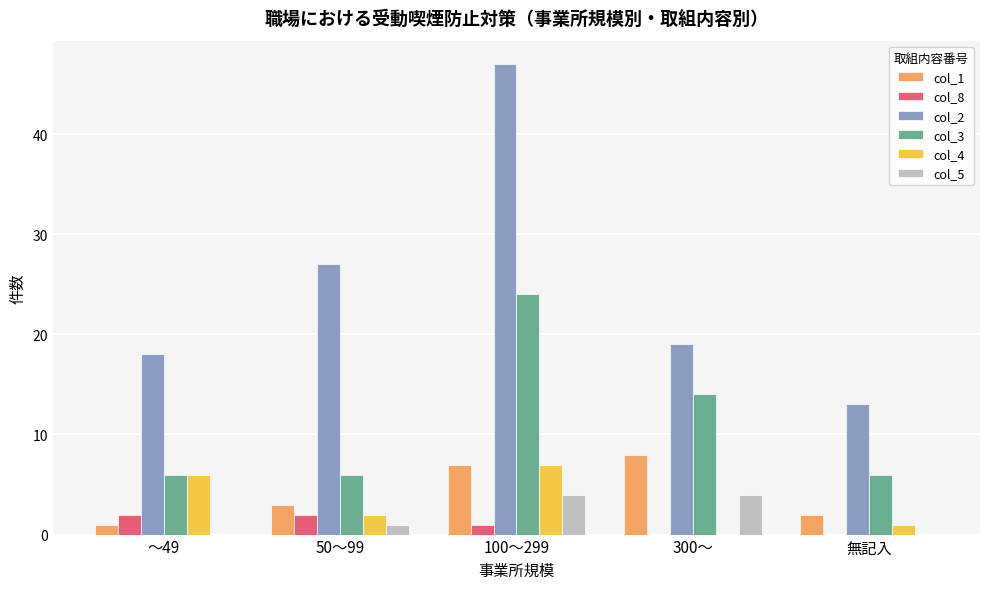

What is the sum of the col_5 values at ～49 and 300～?

4